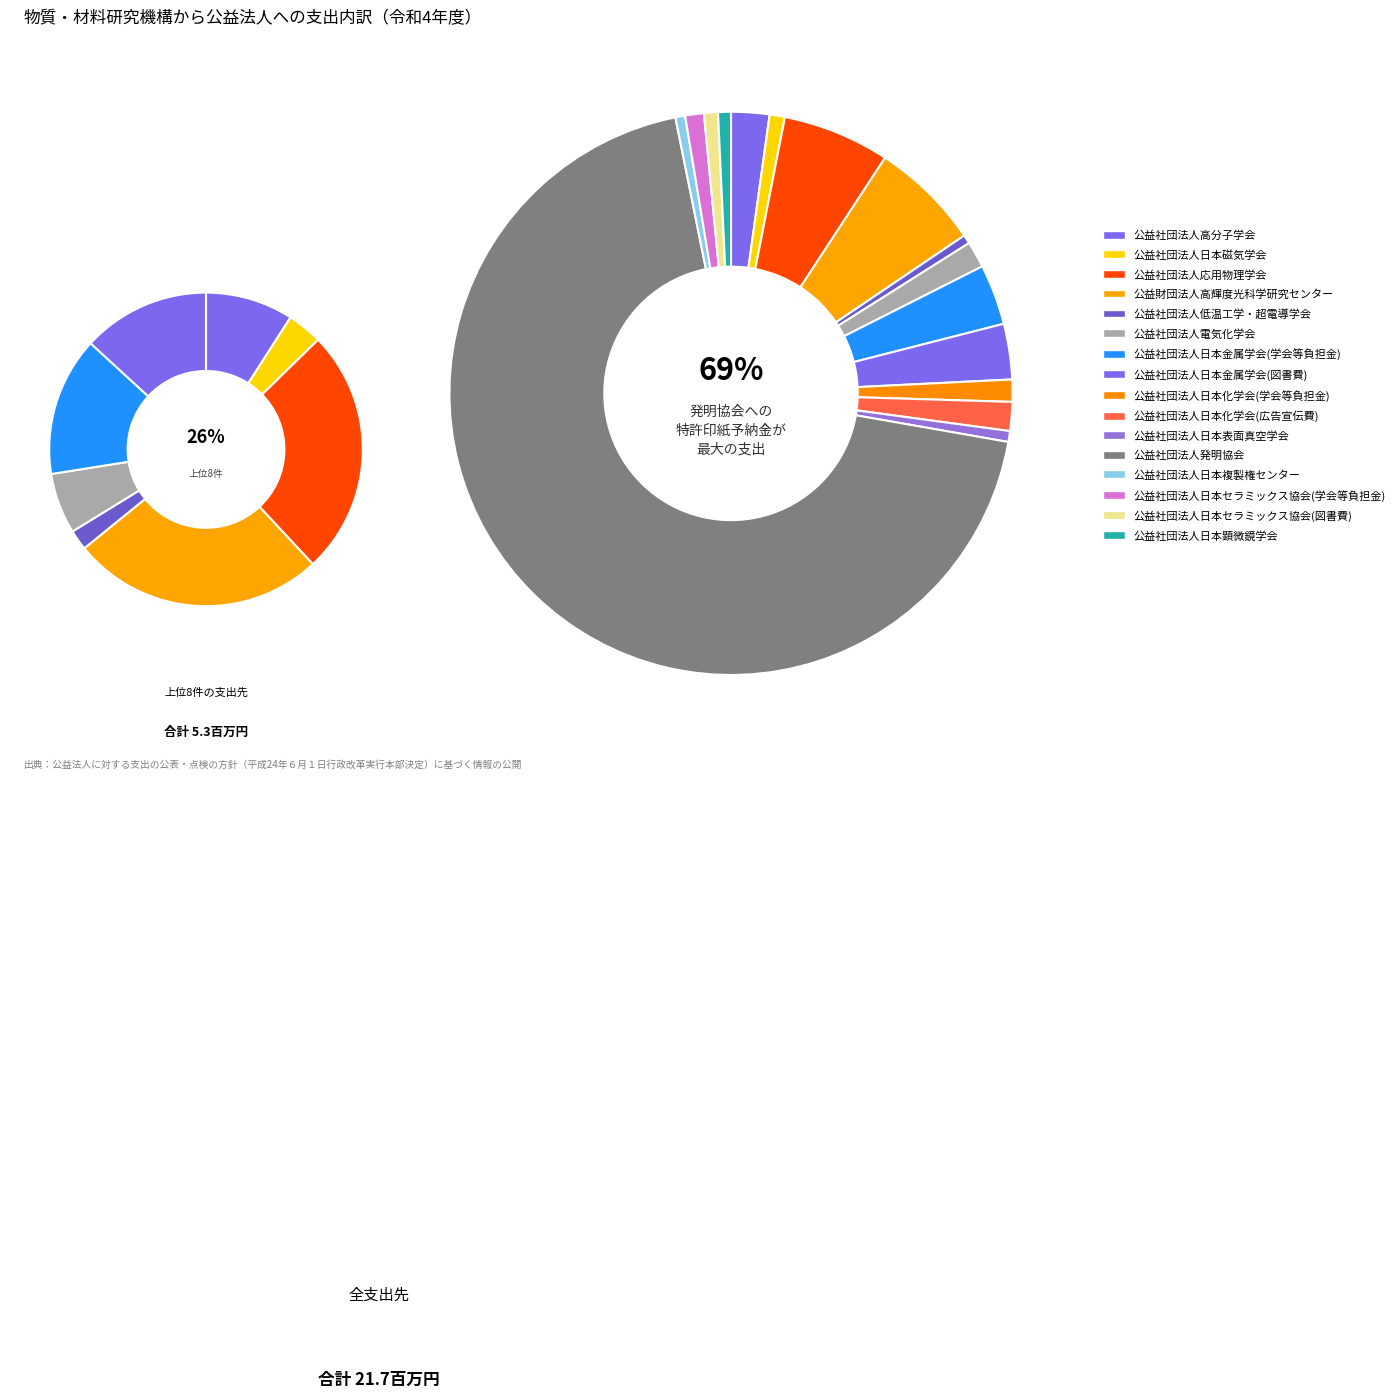

Is the sum of 公益財団法人高輝度光科学研究センター and 公益社団法人低温工学・超電導学会 greater than half?

No